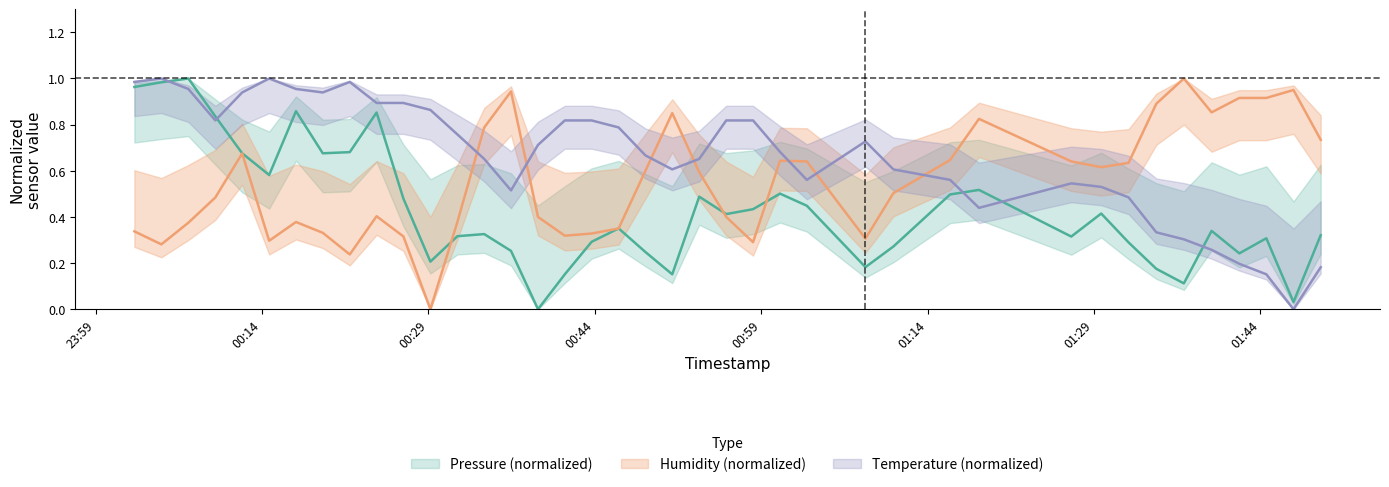

What is the difference between the maximum and second lowest values in the humidity series?

0.8